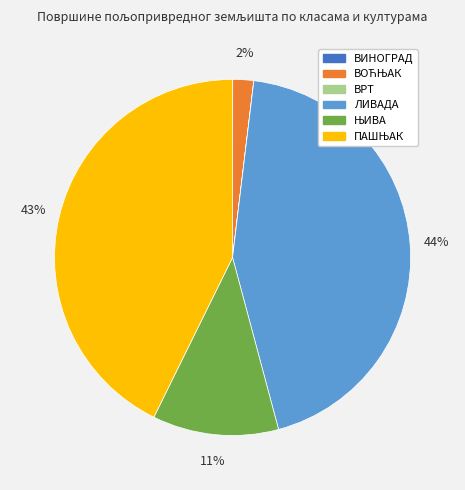

Does any single category account for the majority?

No